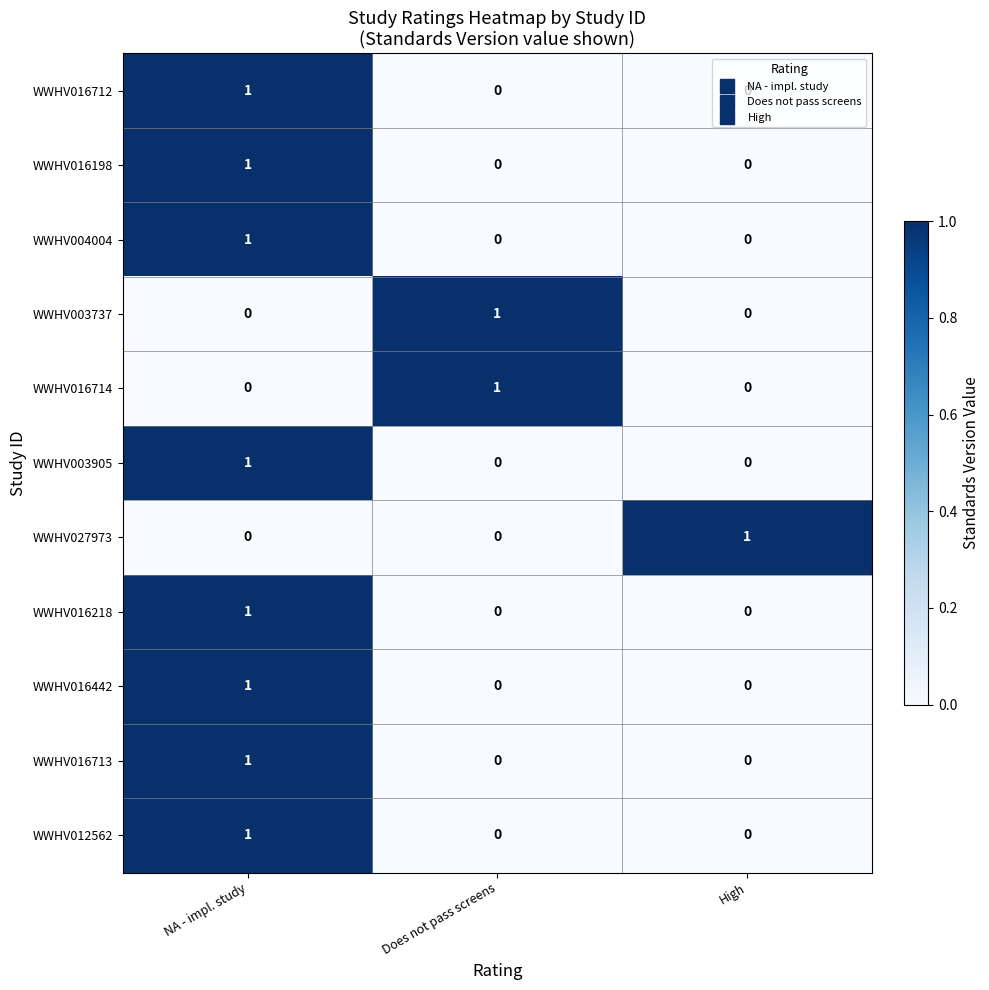

At which label does WWHV016714 reach its peak?

Does not pass screens